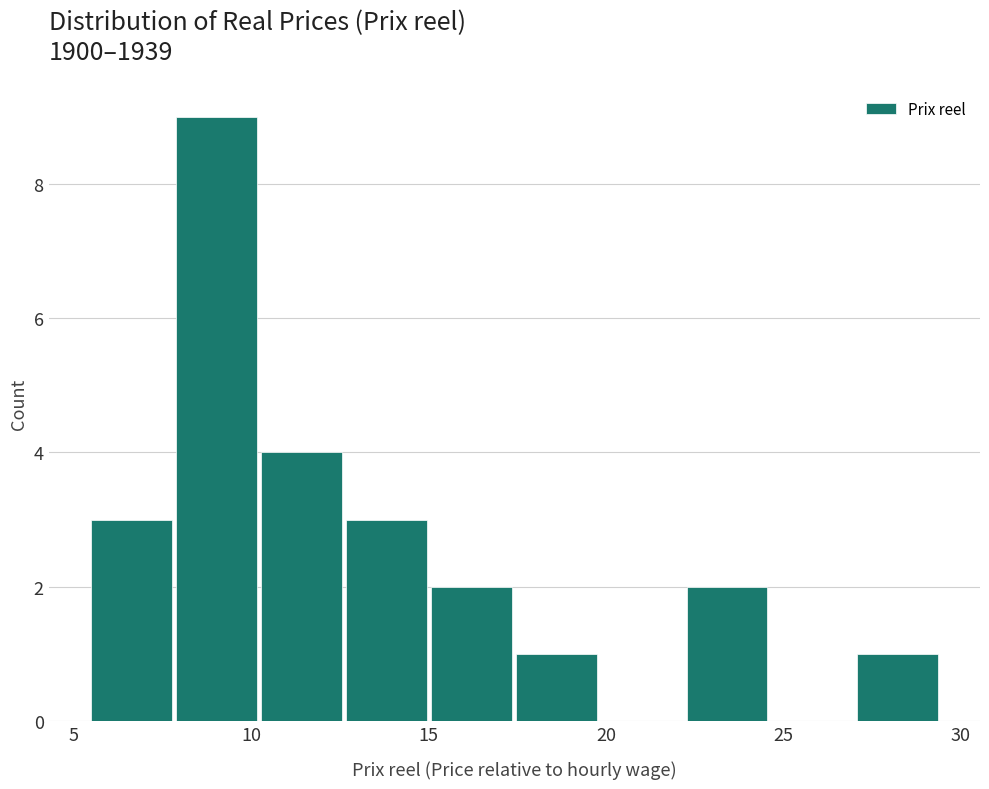

Reading left to right, list every bar in this chart as the range it spans on the x-axis followed by its height. Neither the bar edges nor the heights are printed on the chart, so give them approximately, as read against the axes.

5.5 to 8.0: 3
8.0 to 10.0: 9
10.0 to 12.5: 4
12.5 to 15.0: 3
15.0 to 17.5: 2
17.5 to 20.0: 1
20.0 to 22.0: 0
22.0 to 24.5: 2
24.5 to 27.0: 0
27.0 to 29.5: 1